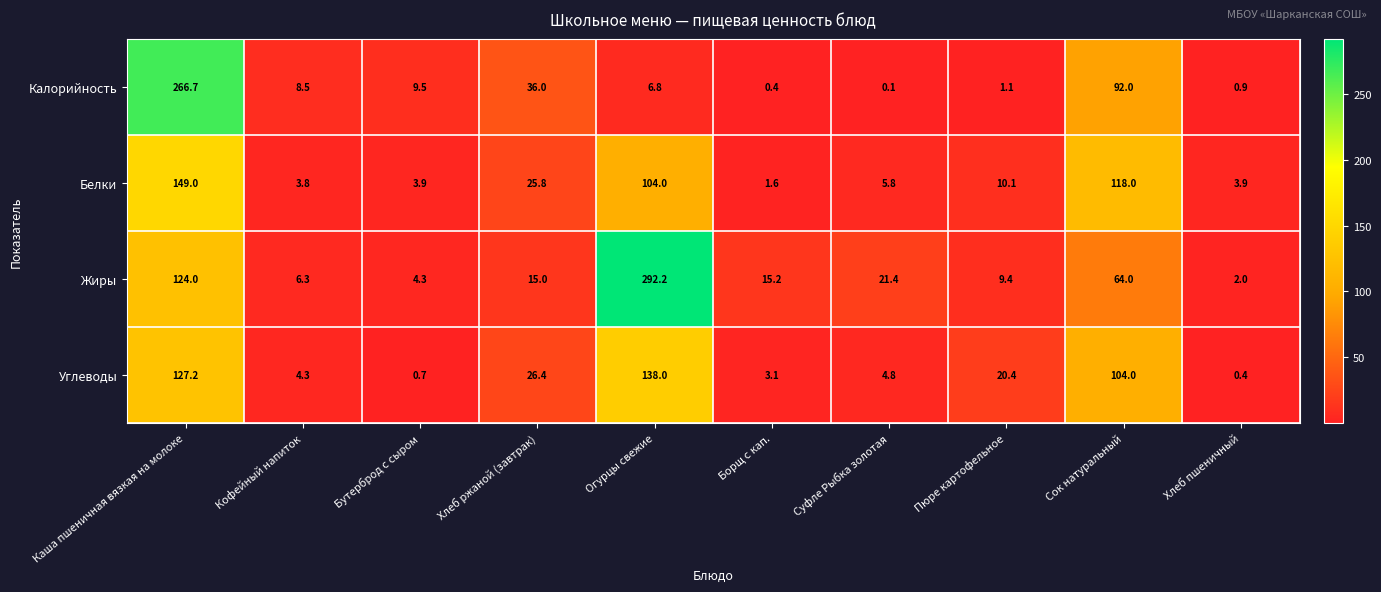

What value does the Калорийность series have at Борщ с кап.?

0.4